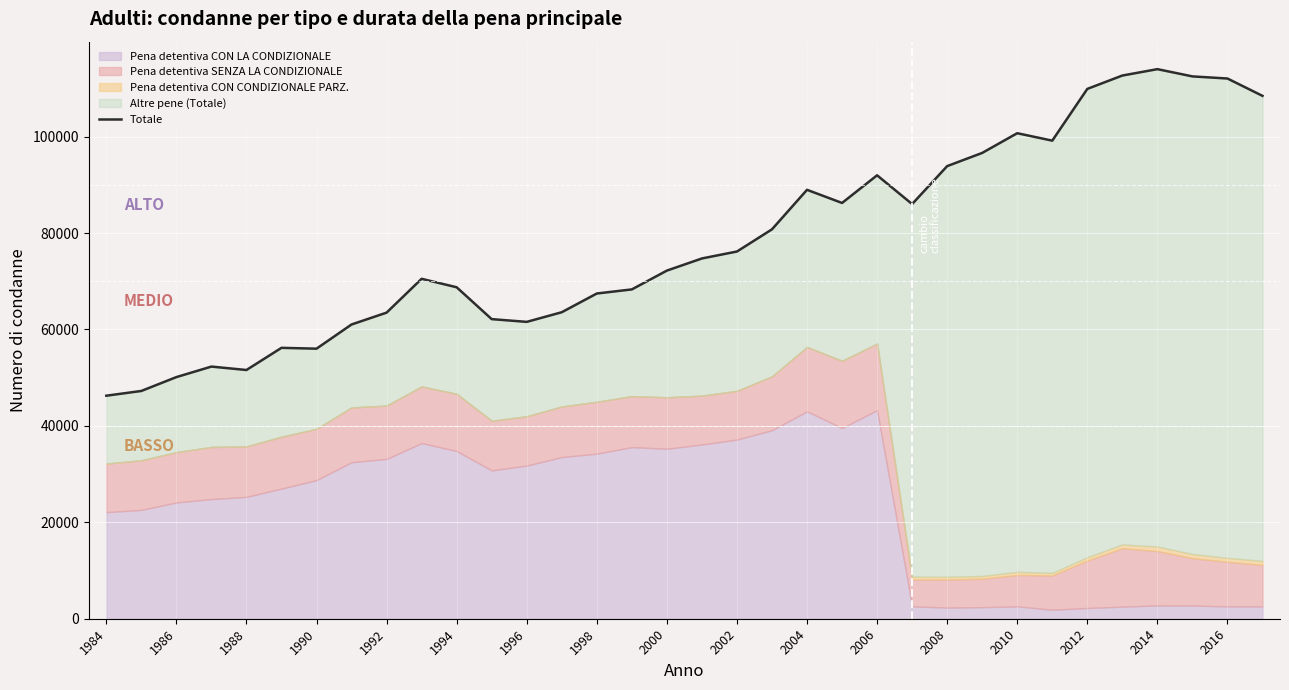

What is the difference between the second highest and minimum values?

66415